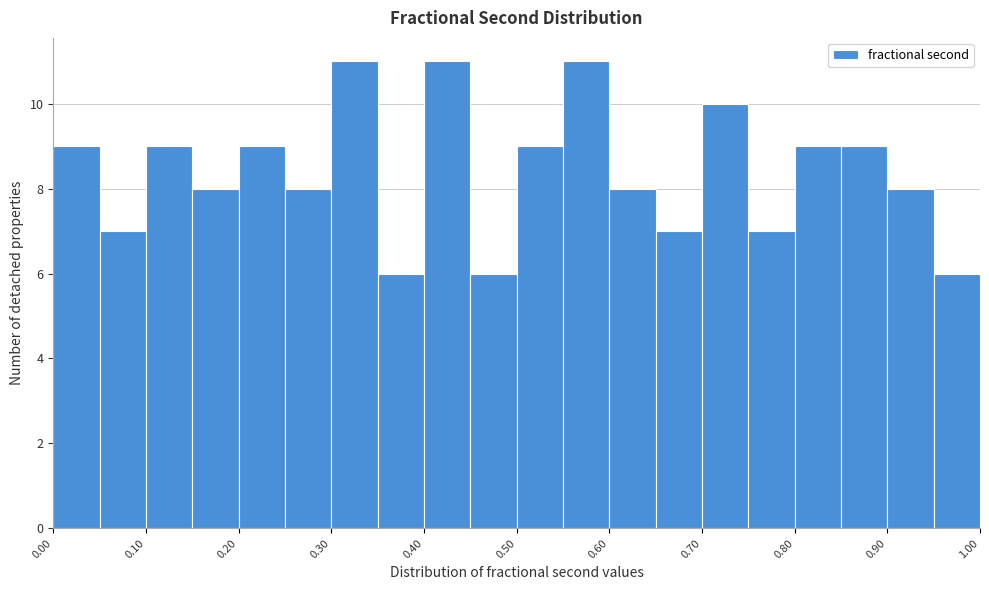

What is the height of the bar covering 0.10 to 0.15 on the x-axis? The values are not printed on the chart, so give them approximately, as read against the axis.

9